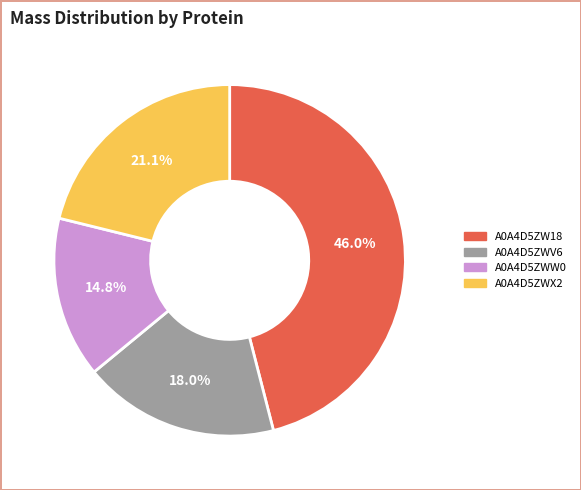

To the nearest percent, what percentage of the pie is A0A4D5ZWV6?

18%